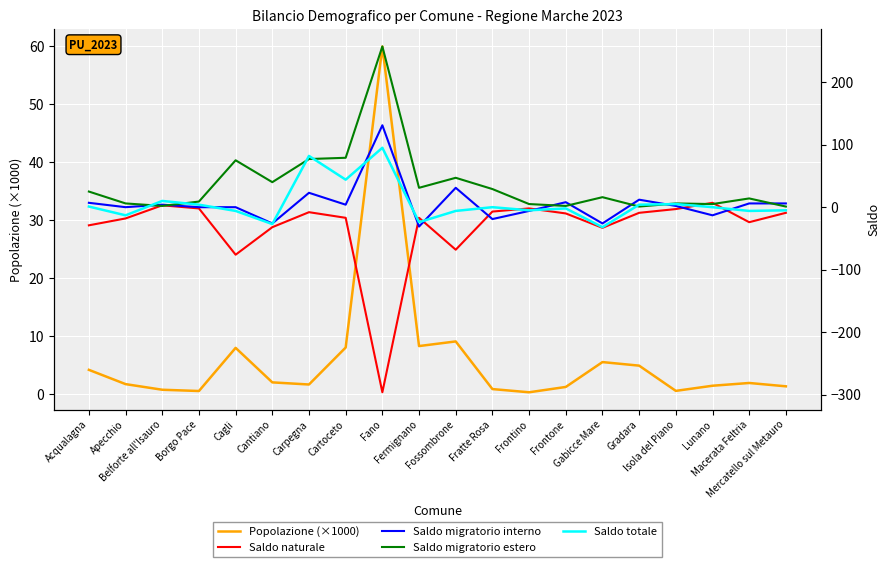

Where is Saldo migratorio interno nearest to the value 50?

Fossombrone